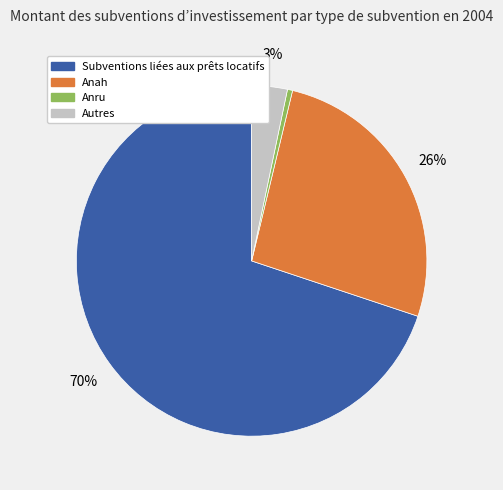

Is there any slice that represents more than half of the pie?

Yes